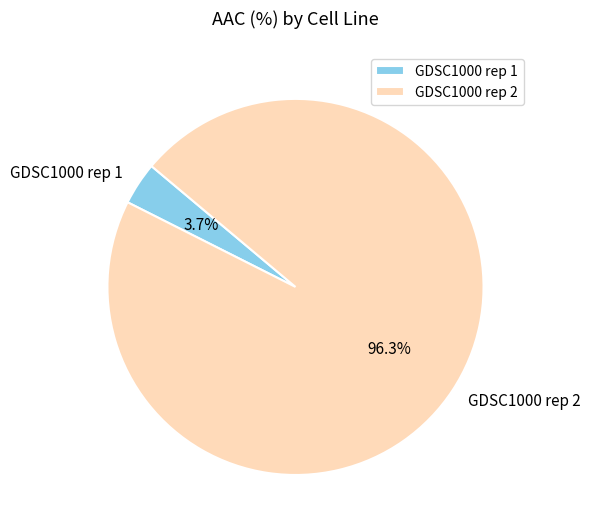

The GDSC1000 rep 1 slice represents 11% of the pie. True or false?

False